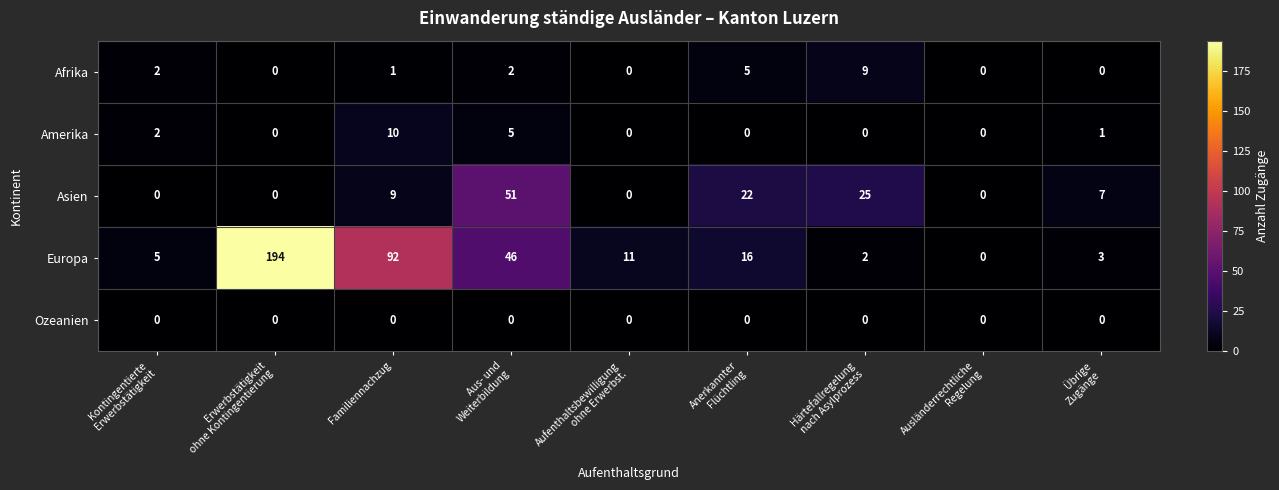

Is it true that Ozeanien equals 0 at Familiennachzug?

True